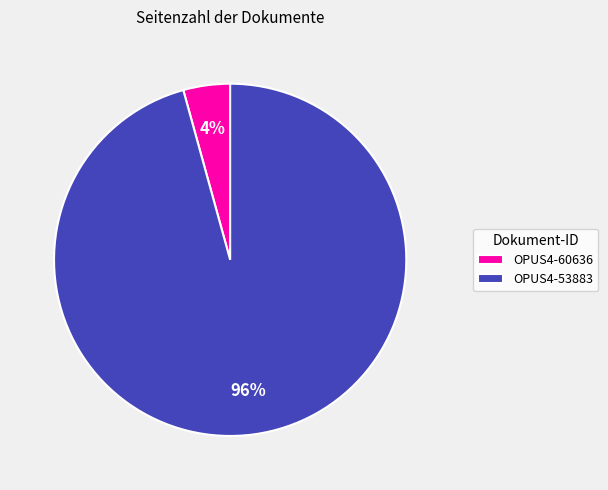

To the nearest percent, what is the average slice percentage?

50%